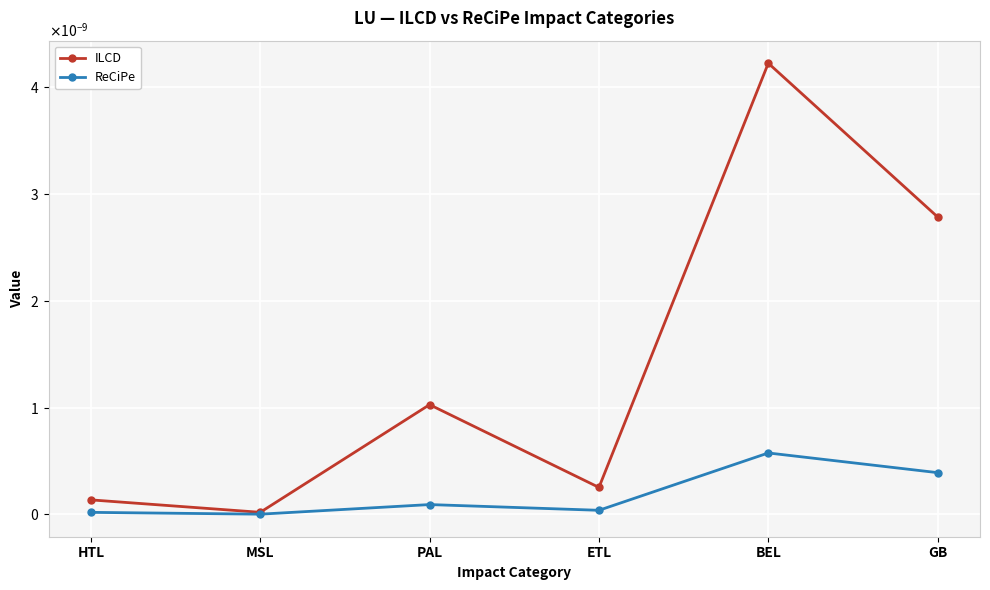

True or false: ReCiPe and ILCD intersect in this chart.

False